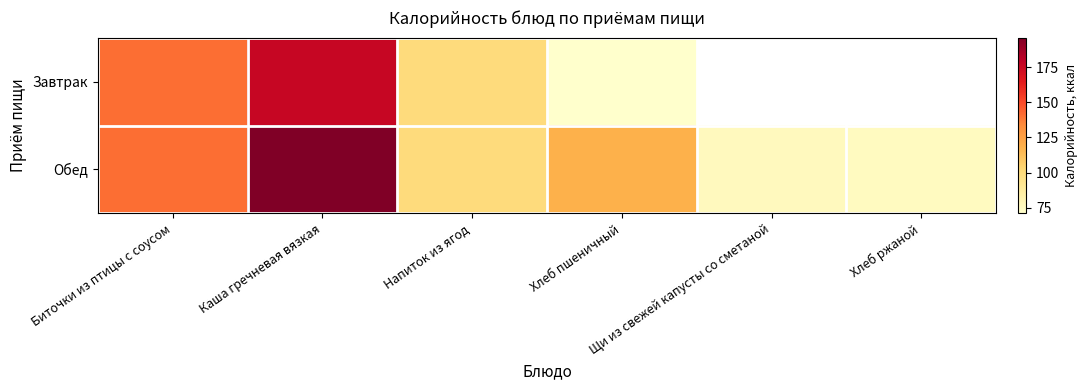

Rank the series by their average value, from highest to lowest.

Завтрак, Обед